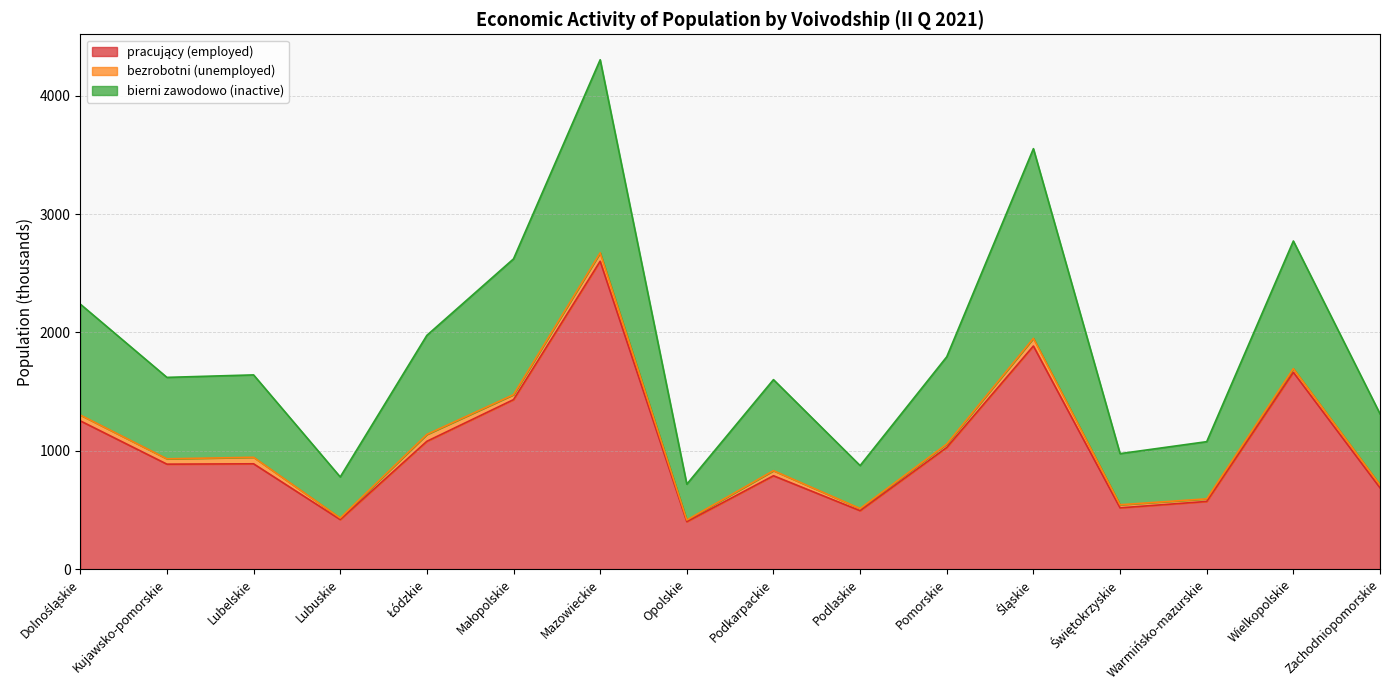

Does the chart have visible grid lines?

Yes